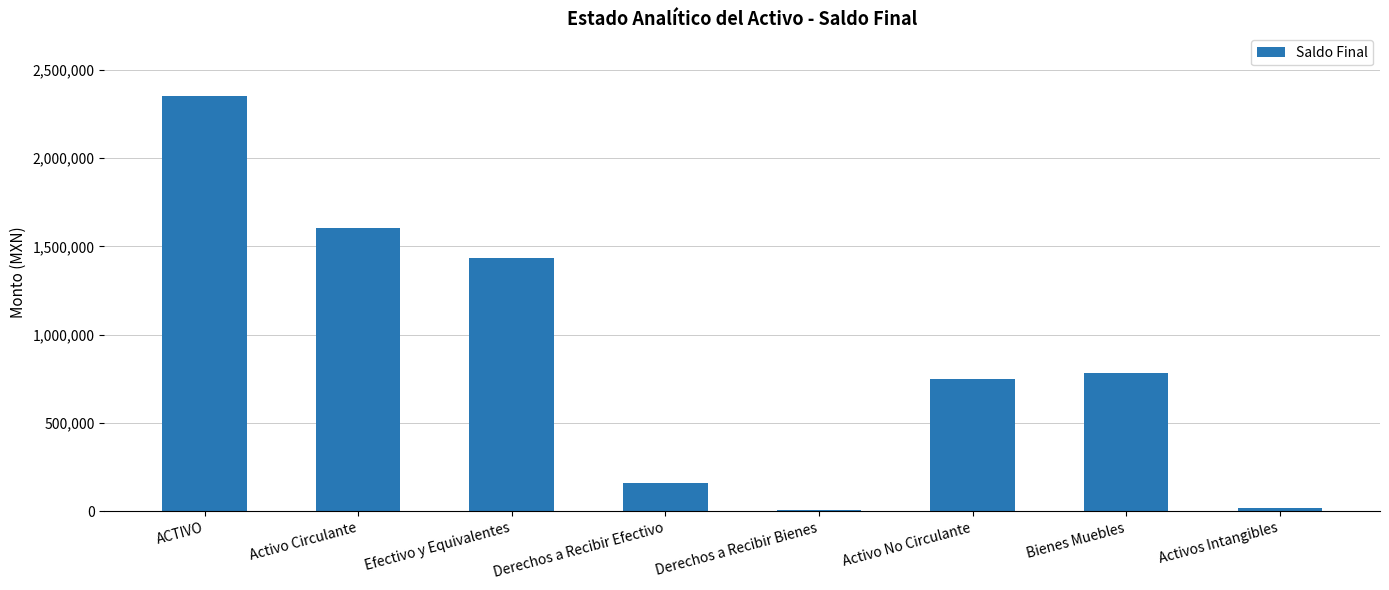

How many values exceed 784347?

4